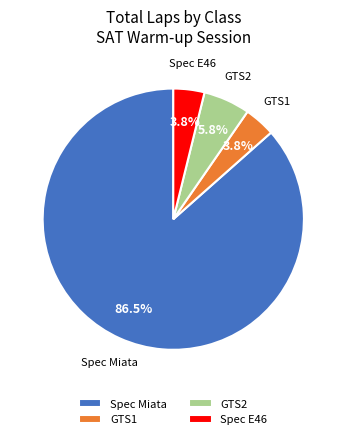

The Spec E46 slice represents 12% of the pie. True or false?

False